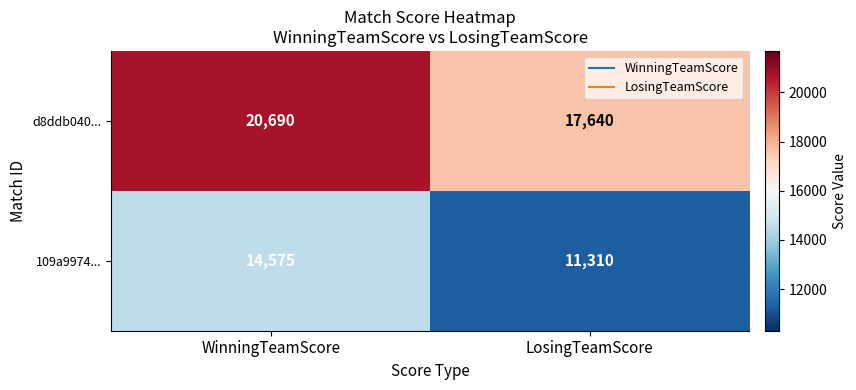

Which series has the largest total across all categories?

d8ddb040...